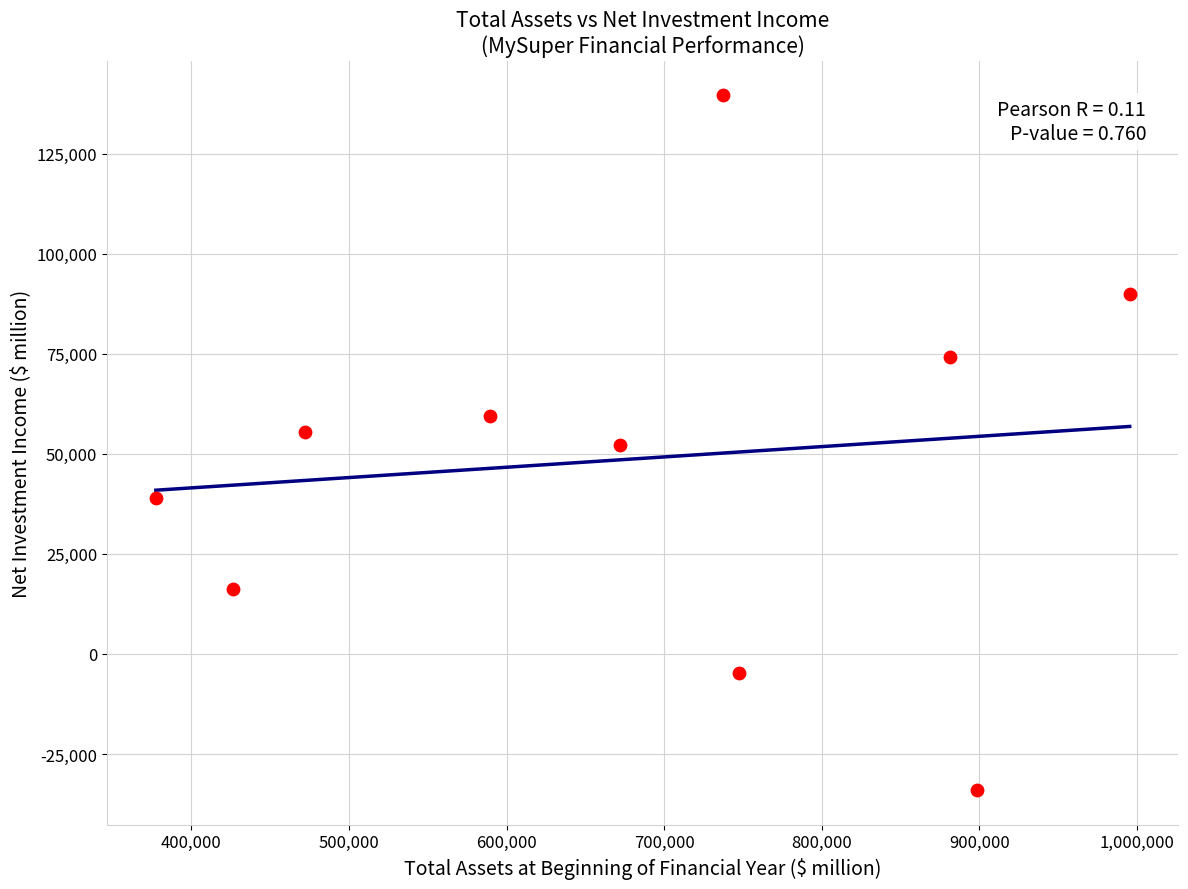

What is the range of Y values (max minus min)?

173525